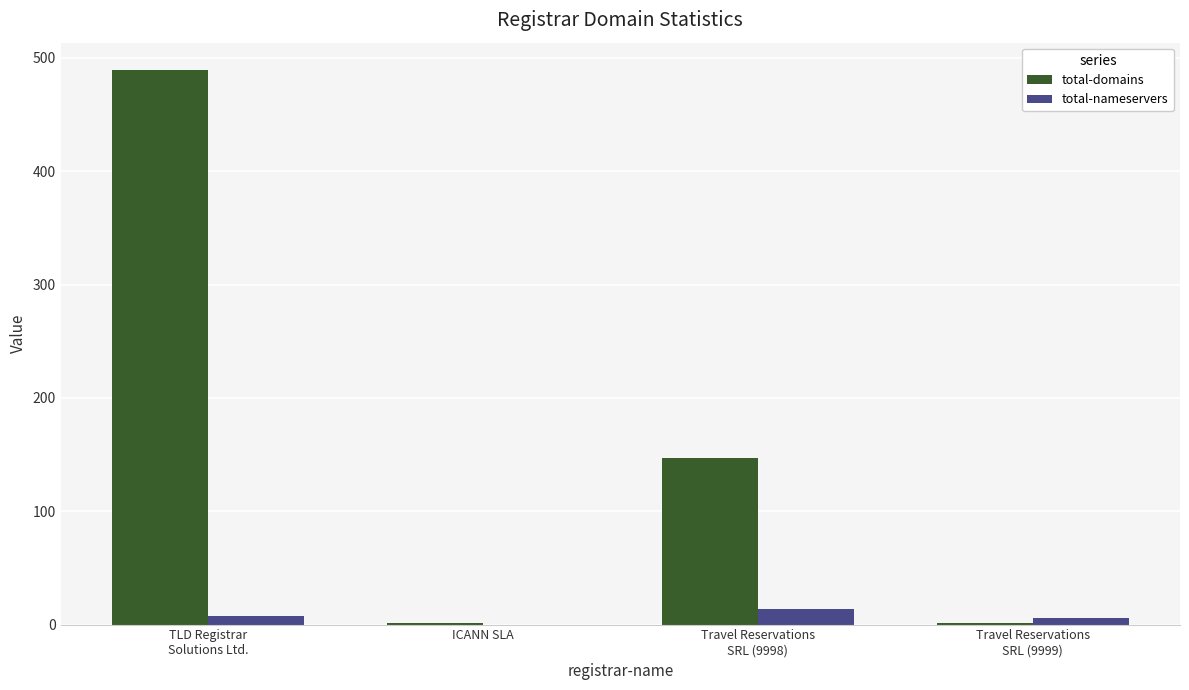

Which series has the largest total across all categories?

total-domains